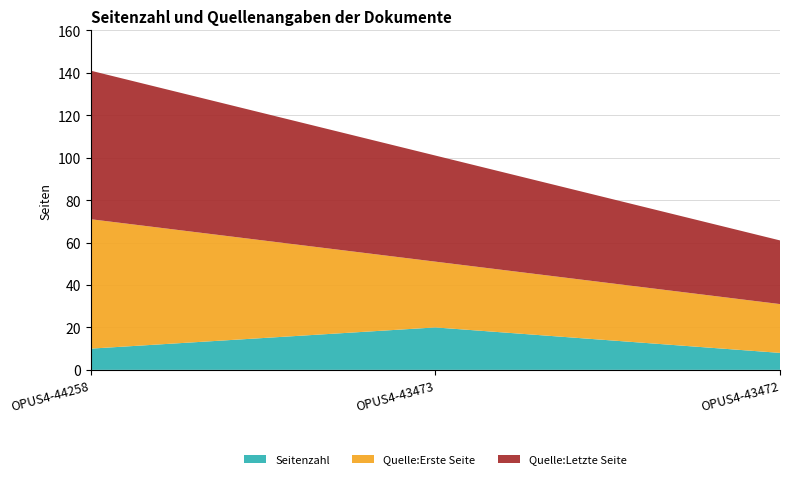

Reading right to left, what are all the values shown in this chart?

Seitenzahl: 8	20	10
Quelle:Erste Seite: 23	31	61
Quelle:Letzte Seite: 30	50	70